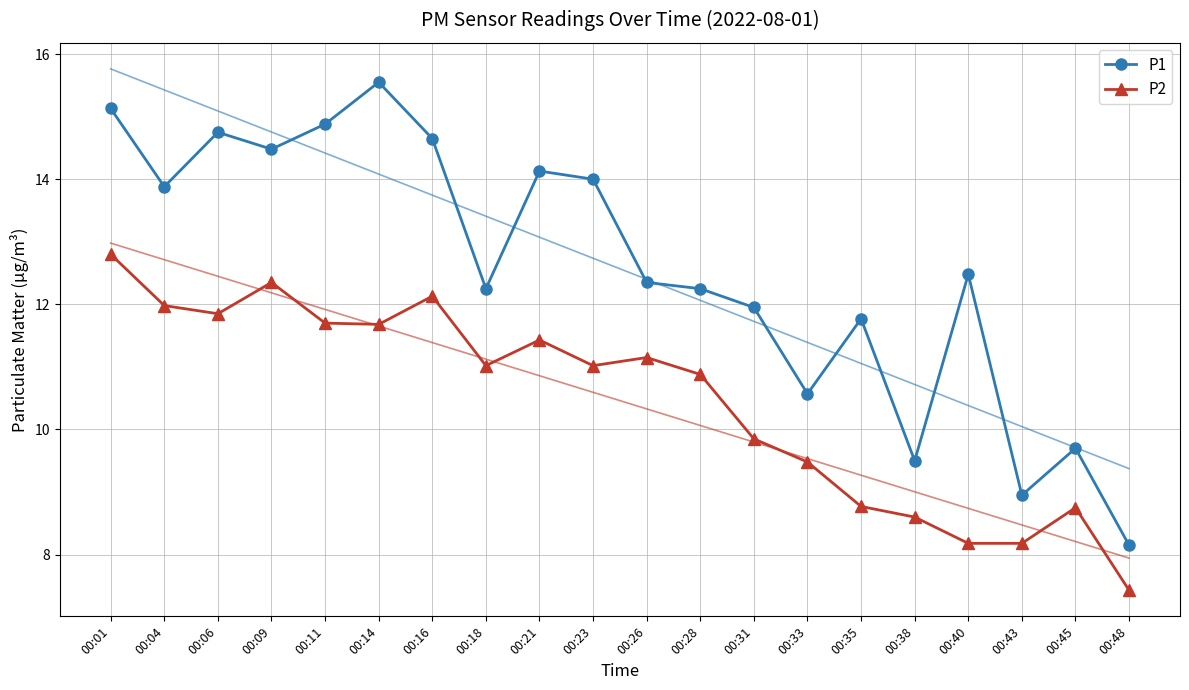

What is the spread (max minus min) of values at 00:09?

2.1